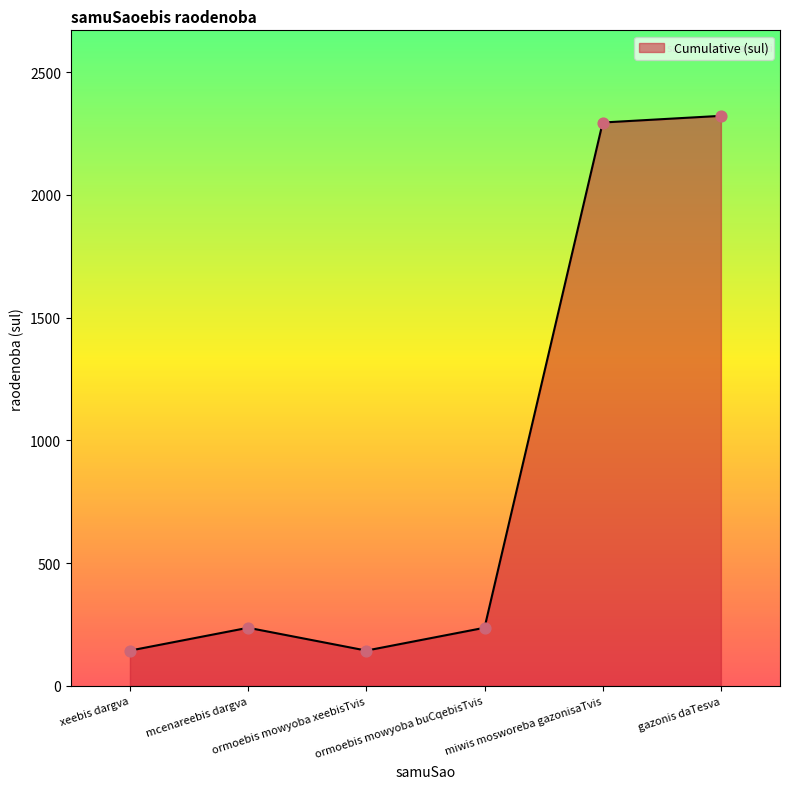

Approximately how many times larger is the value at xeebis dargva compared to mcenareebis dargva?

0.6